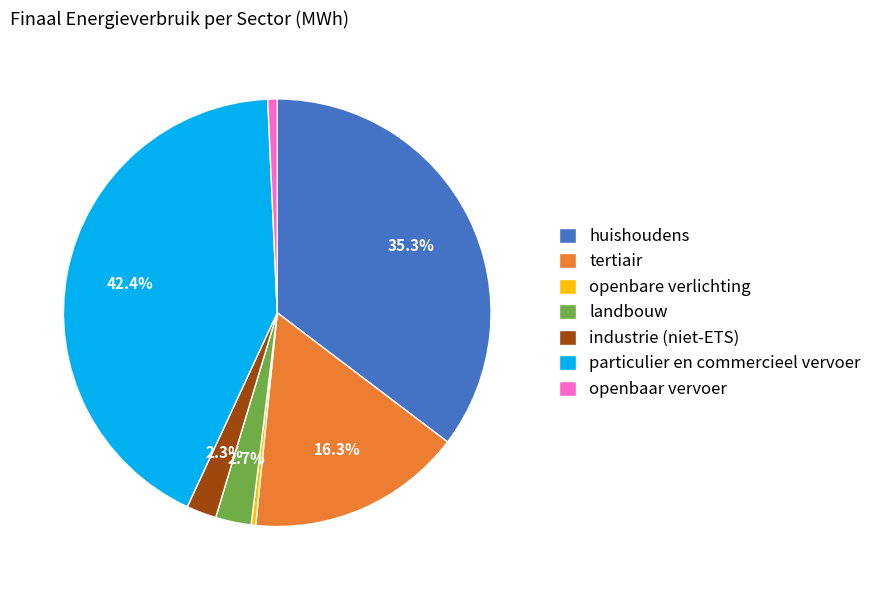

To the nearest percent, what is the average slice percentage?

14%